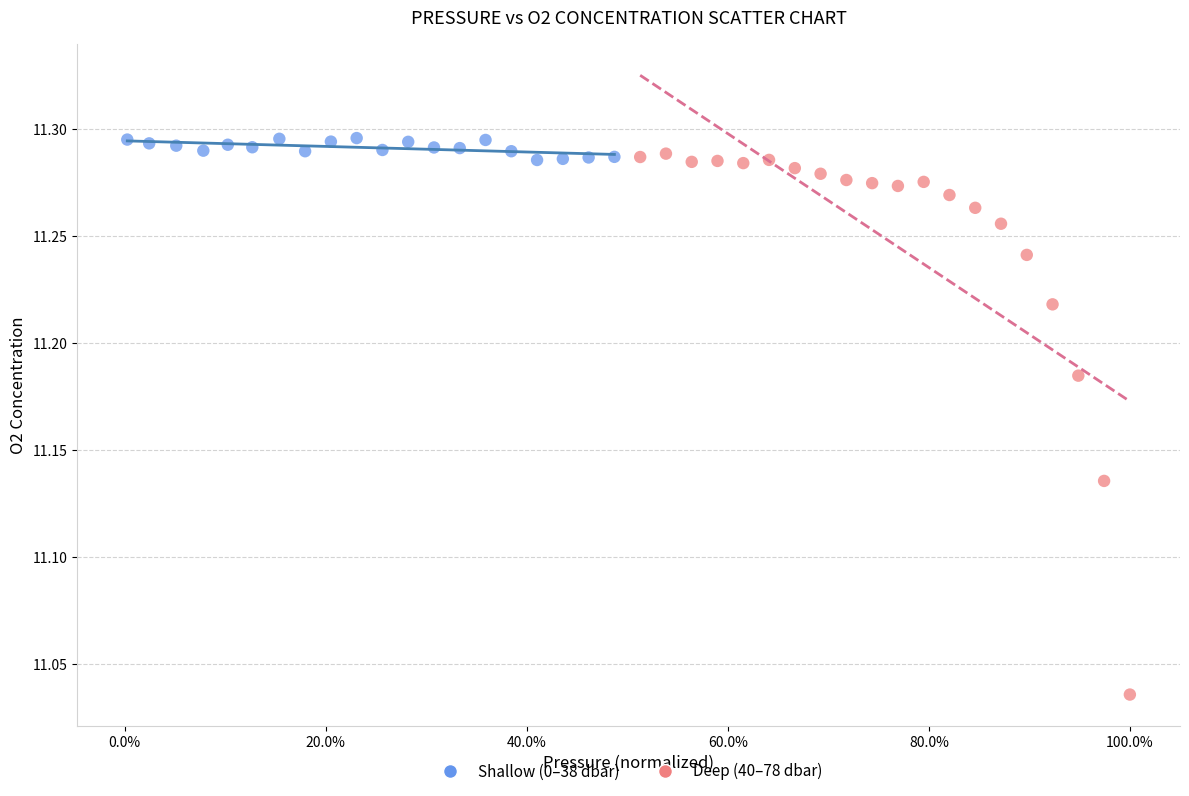

Which series contains the lowest Y value?

Deep (40–78 dbar)